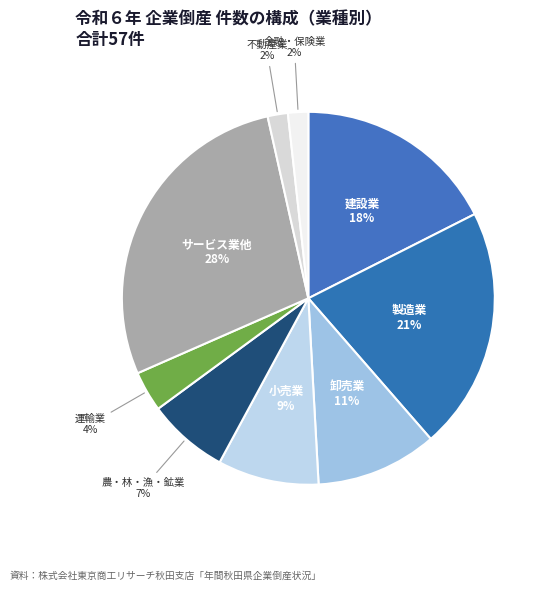

To the nearest percent, what is the combined percentage of 製造業 and 不動産業?

23%